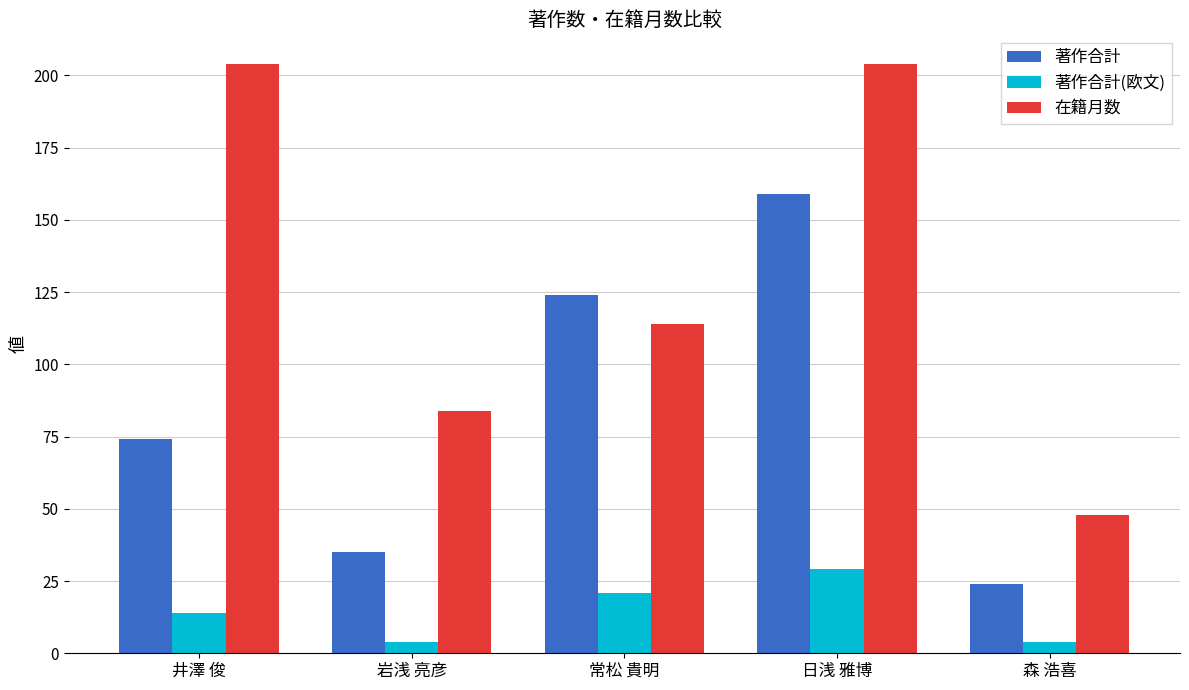

At which category is the sum across all series the highest?

日浅 雅博